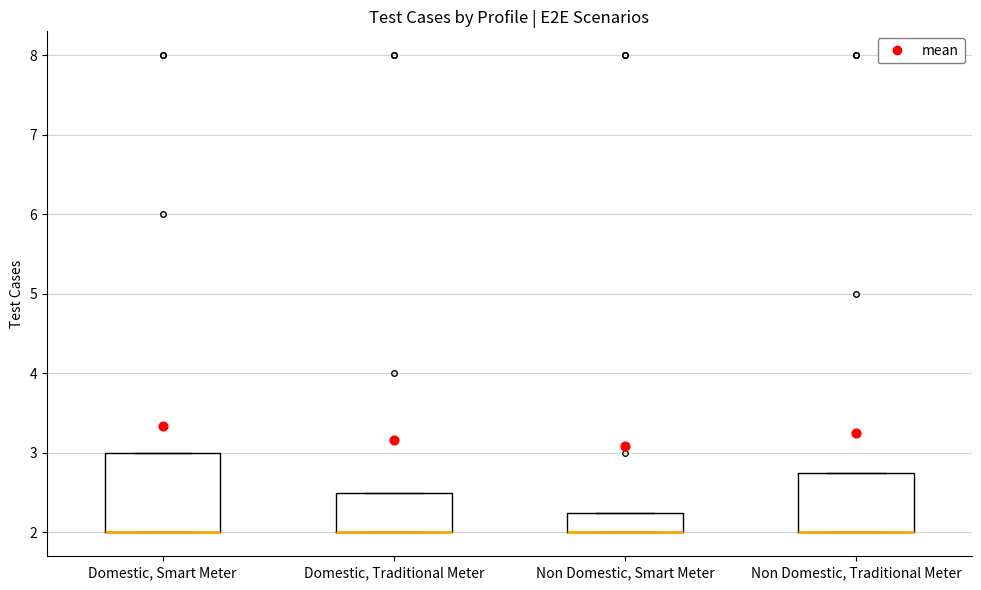

Reading left to right, read every box against the y-axis: the position of its median line, the range the box covers, and the ends of its whiskers. The values are not printed on the chart, so give them approximately, as read against the axis.

Domestic, Smart Meter: median 2.0 (drawn on the box's lower edge), box 2.0 to 3.0, whiskers 2.0 to 3.0
Domestic, Traditional Meter: median 2.0 (drawn on the box's lower edge), box 2.0 to 2.5, whiskers 2.0 to 2.5
Non Domestic, Smart Meter: median 2.0 (drawn on the box's lower edge), box 2.0 to 2.3, whiskers 2.0 to 2.3
Non Domestic, Traditional Meter: median 2.0 (drawn on the box's lower edge), box 2.0 to 2.8, whiskers 2.0 to 2.8